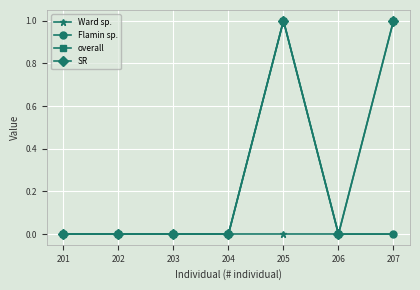

Does the chart display data point markers on the line(s)?

Yes